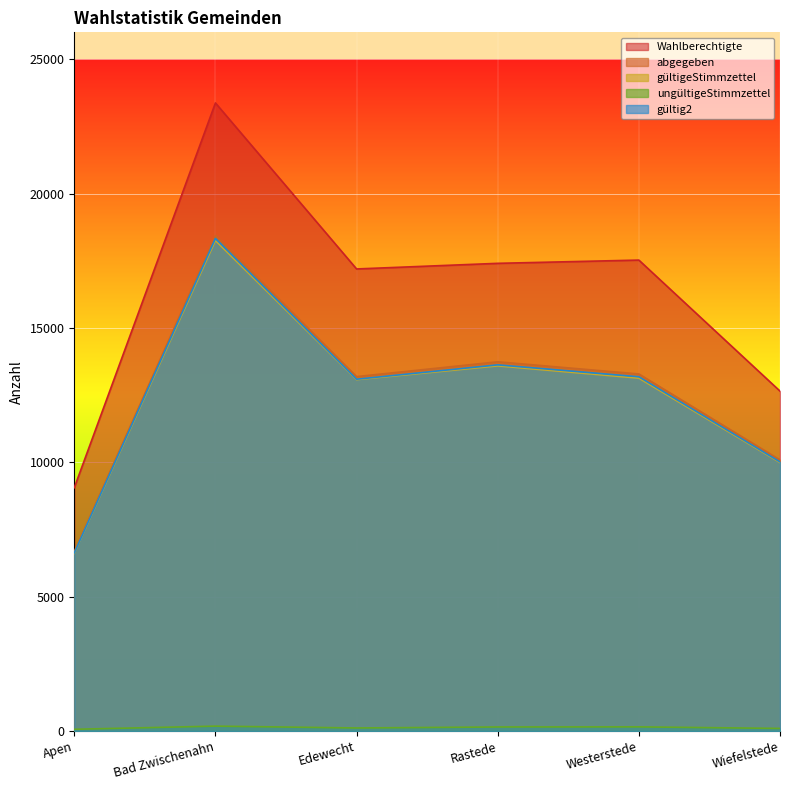

What are all the series names shown in the legend?

Wahlberechtigte, abgegeben, gültigeStimmzettel, ungültigeStimmzettel, gültig2